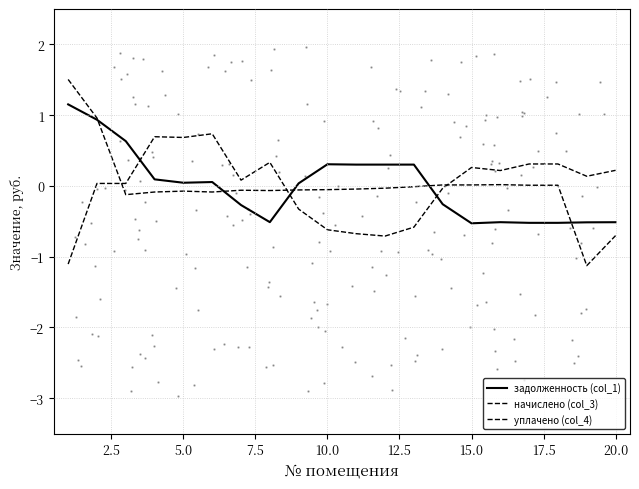

Is this an area chart (filled region under the line)?

No